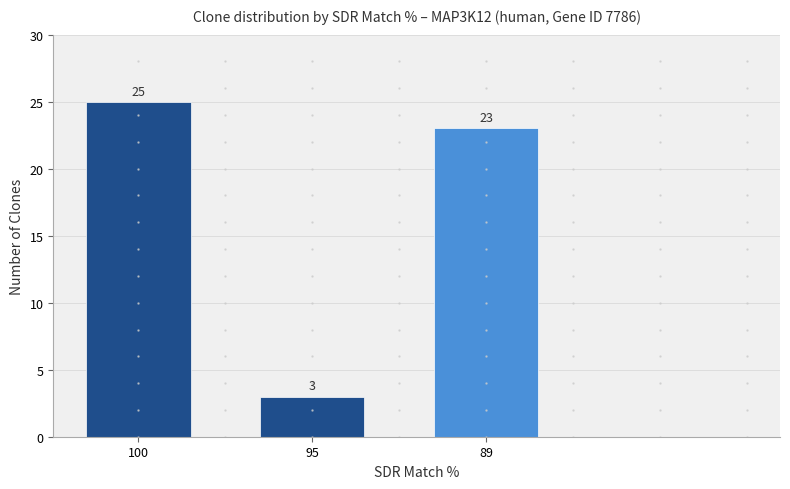

What is the sum of the values at 89 and 100?

48